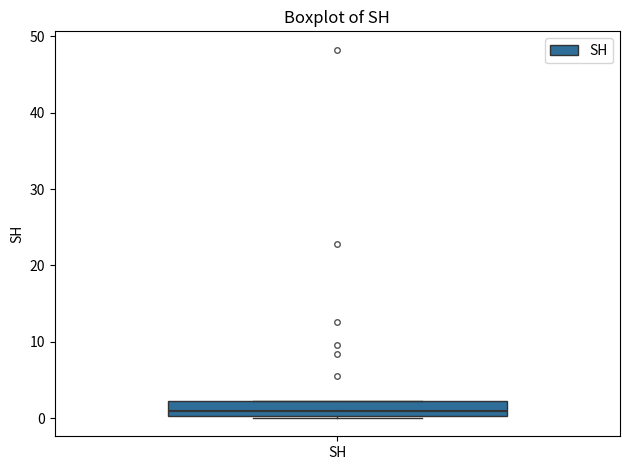

Transcribe this box plot: give where the median line is, the range the box spans, and where the two whiskers end, as read against the y-axis. The values are not printed on the chart, so give them approximately, as read against the axis.

median 1, box 0 to 2, whiskers 0 to 2